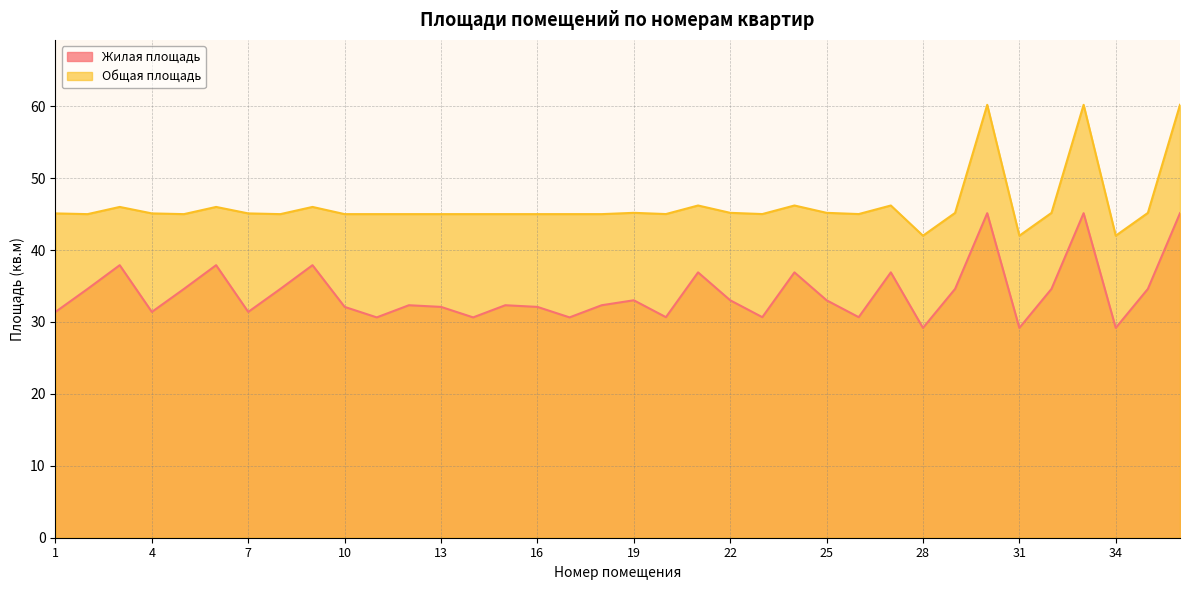

Does the chart have visible grid lines?

Yes